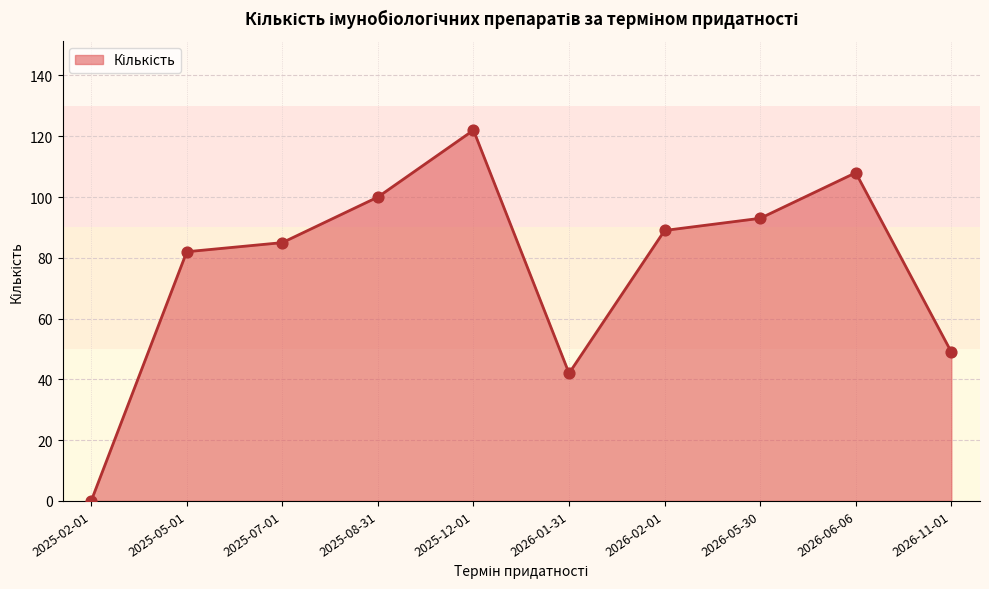

Between 2026-06-06 and 2025-02-01, which is larger?

2026-06-06